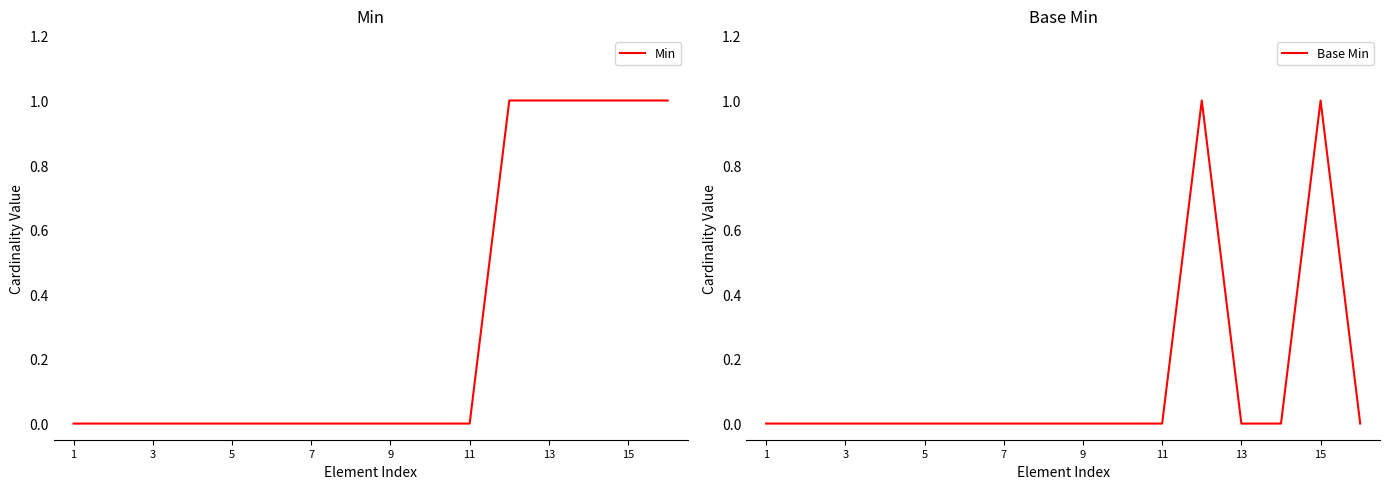

Count the Base Min values in the range 0 to 1.

16